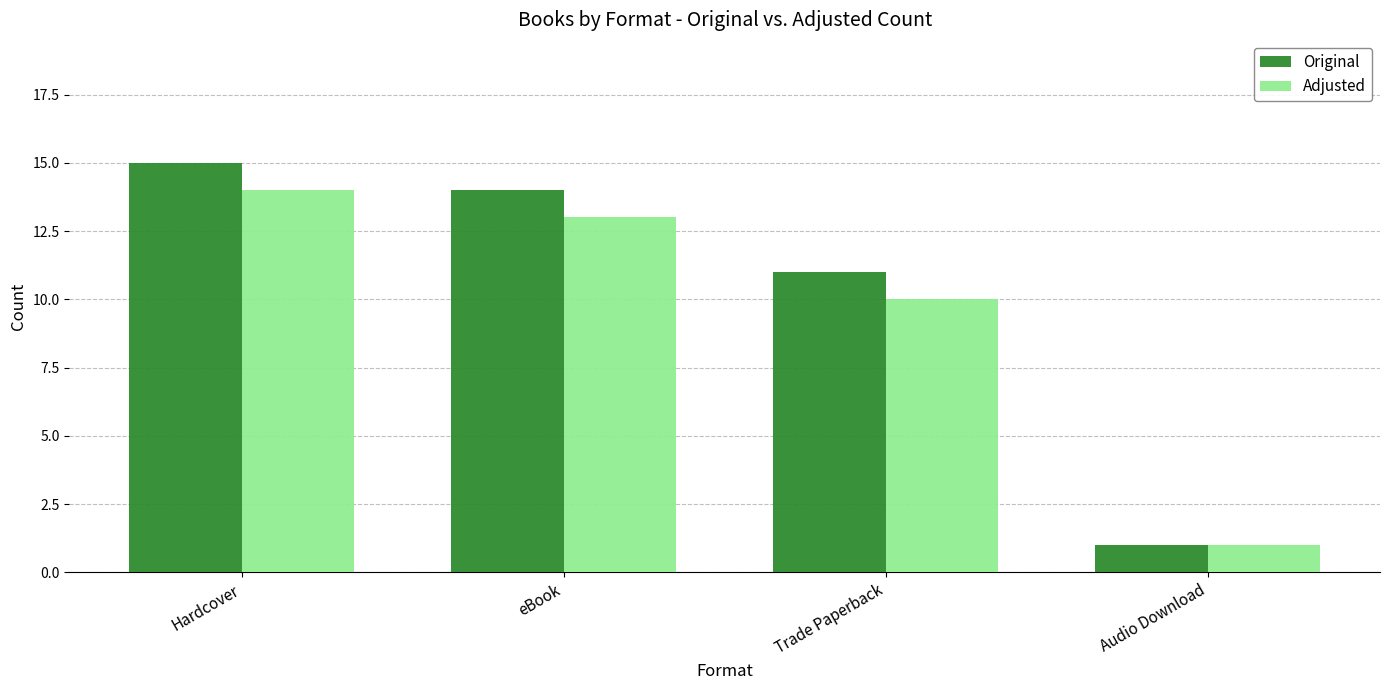

What is the average value of the Adjusted series?

10